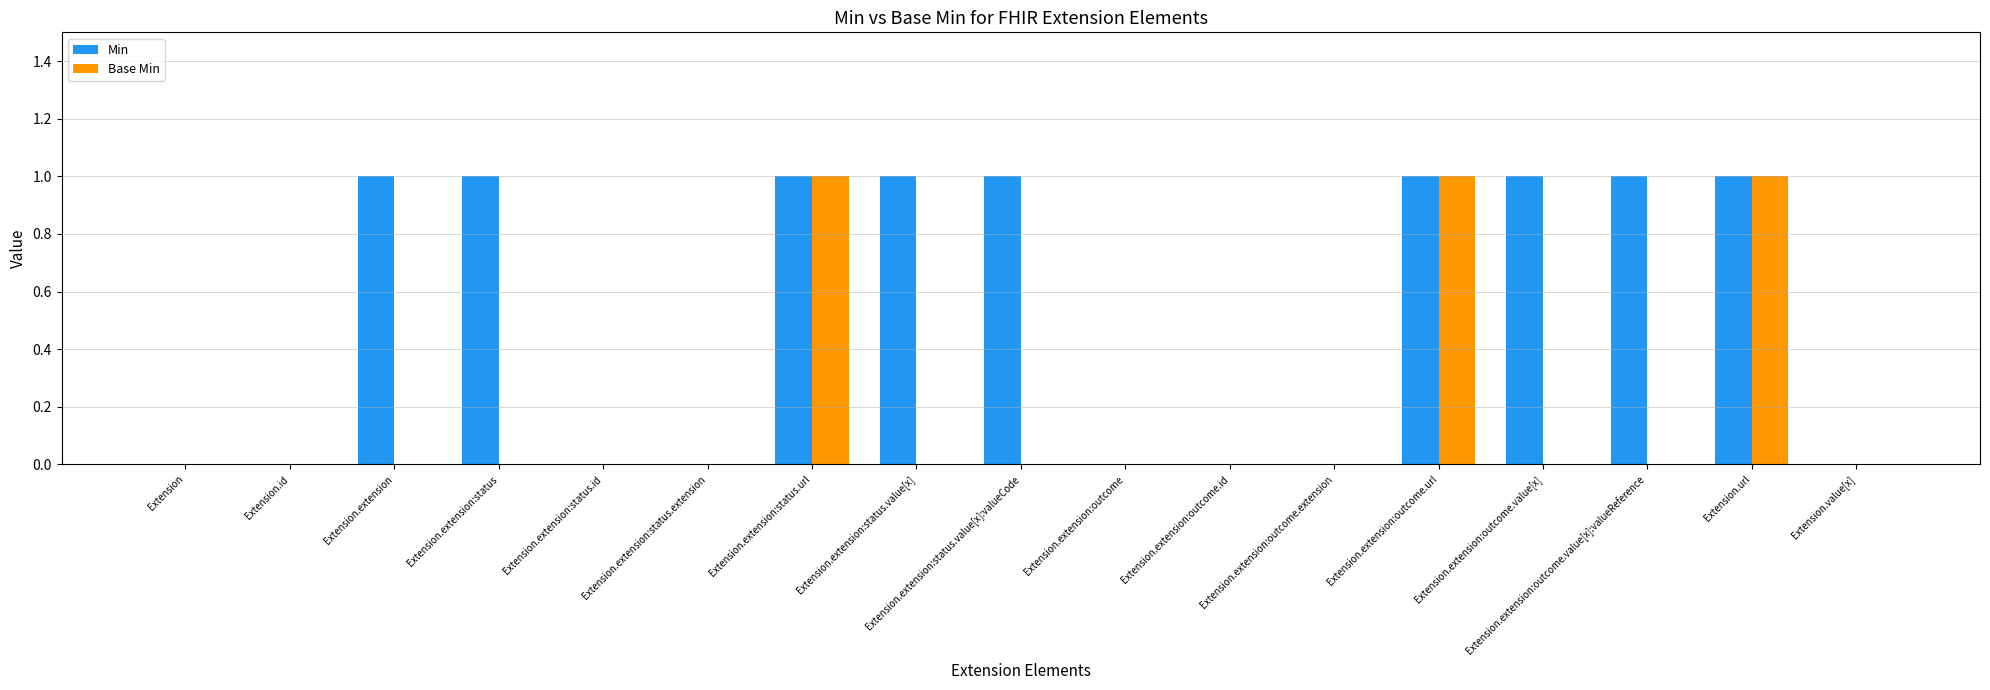

What is the sum of all Min values?

9